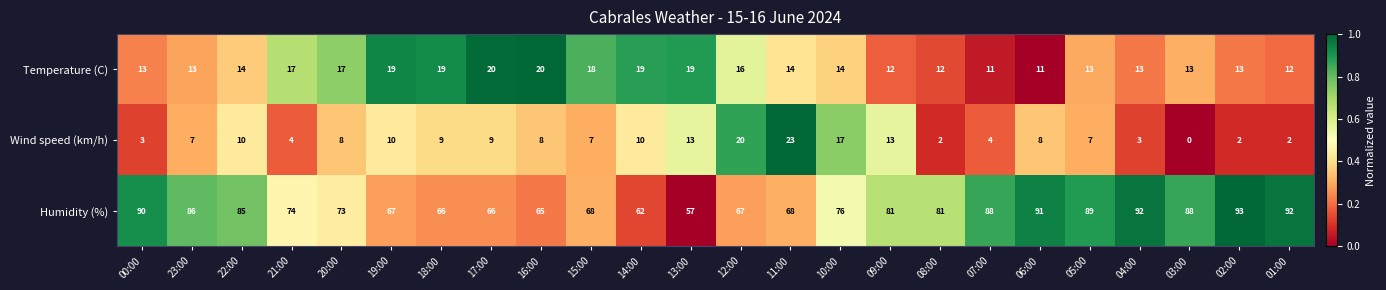

How many Temperature (C) values are between 13 and 19?

17